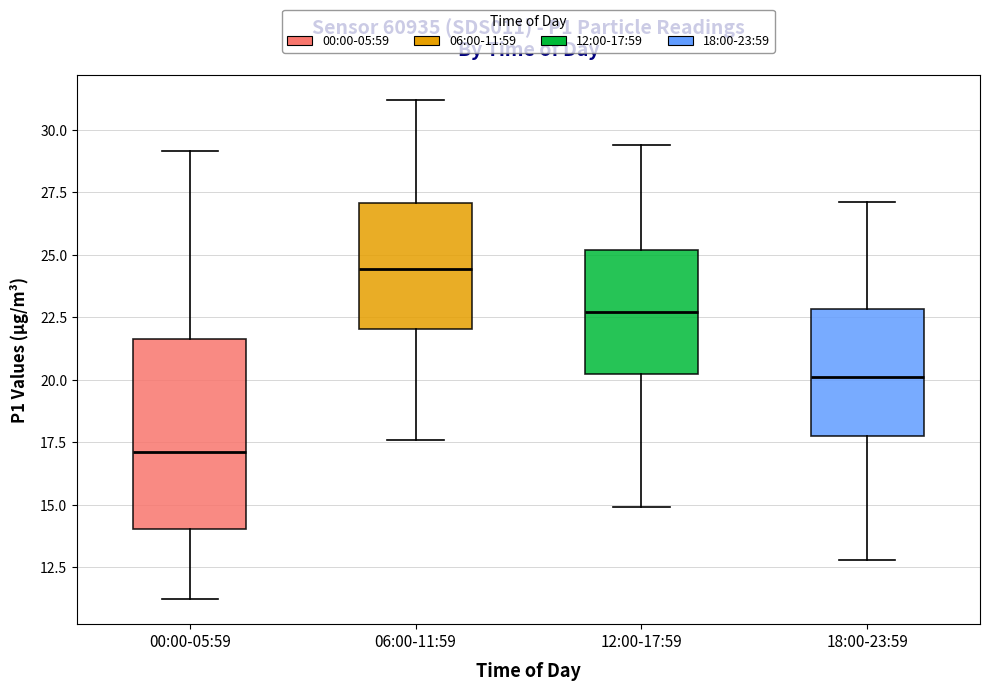

Reading left to right, read every box against the y-axis: the position of its median line, the range the box covers, and the ends of its whiskers. The values are not printed on the chart, so give them approximately, as read against the axis.

00:00-05:59: median 17.0, box 14.0 to 21.5, whiskers 11.0 to 29.0
06:00-11:59: median 24.5, box 22.0 to 27.0, whiskers 17.5 to 31.0
12:00-17:59: median 22.5, box 20.5 to 25.0, whiskers 15.0 to 29.5
18:00-23:59: median 20.0, box 18.0 to 23.0, whiskers 13.0 to 27.0